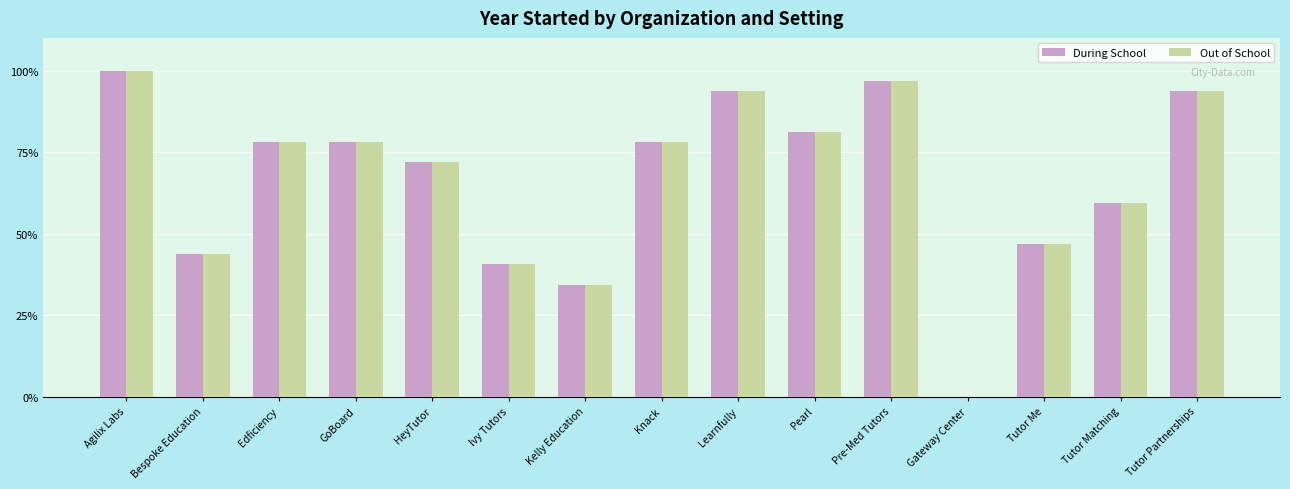

What is the total value across all series at Tutor Me?

93.8